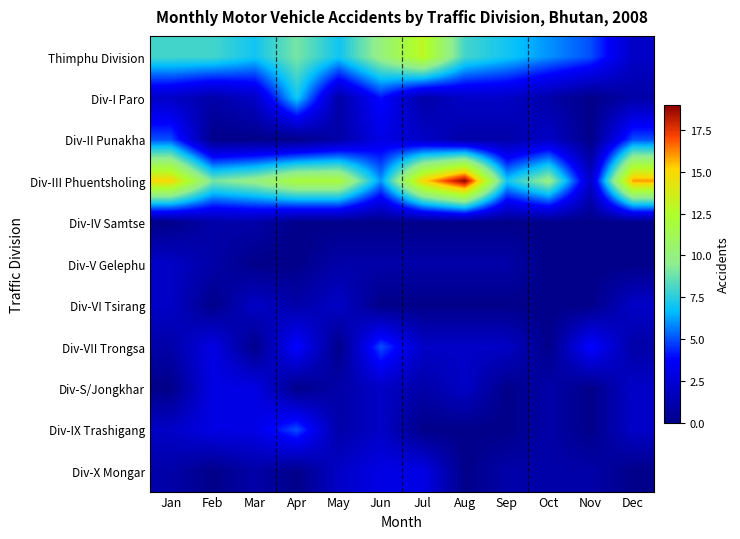

Which series has the largest total across all categories?

Div-III Phuentsholing